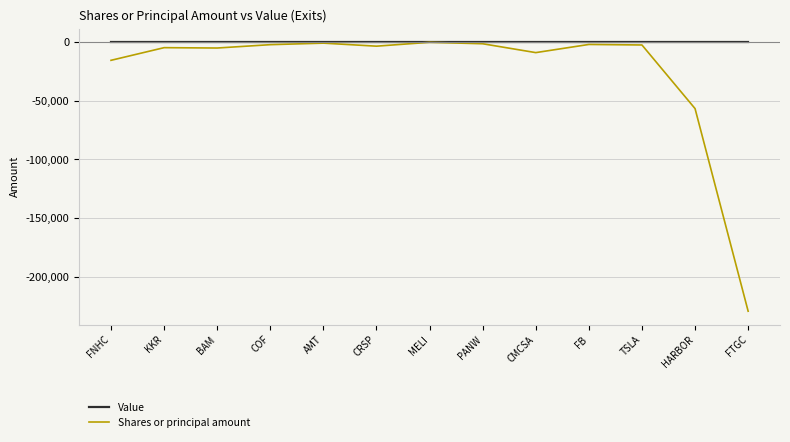

What is the difference between the highest and lowest values at FNHC?

15614